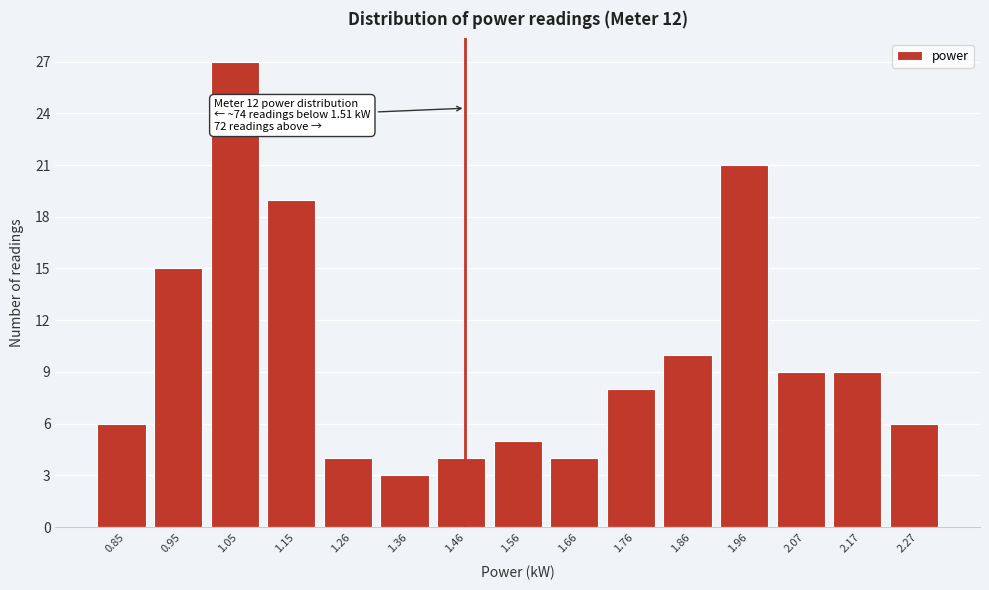

Reading right to left, what are all the values shown in this chart?

2.27=6	2.17=9	2.07=9	1.96=21	1.86=10	1.76=8	1.66=4	1.56=5	1.46=4	1.36=3	1.26=4	1.15=19	1.05=27	0.95=15	0.85=6